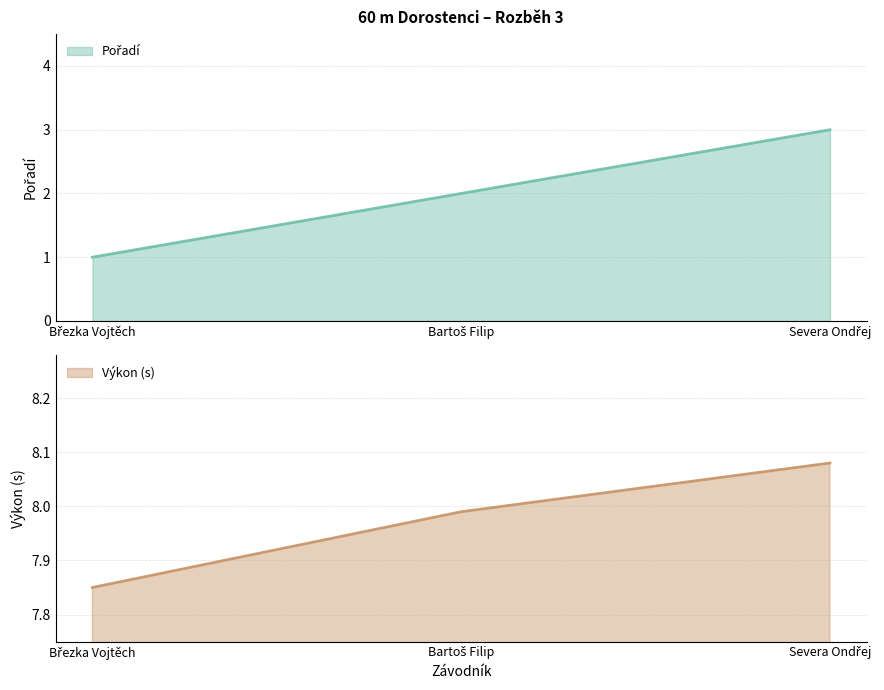

Reading right to left, extract all data points from this chart.

Pořadí: 3.0	2.0	1.0
Výkon: 8.1	8.0	7.8